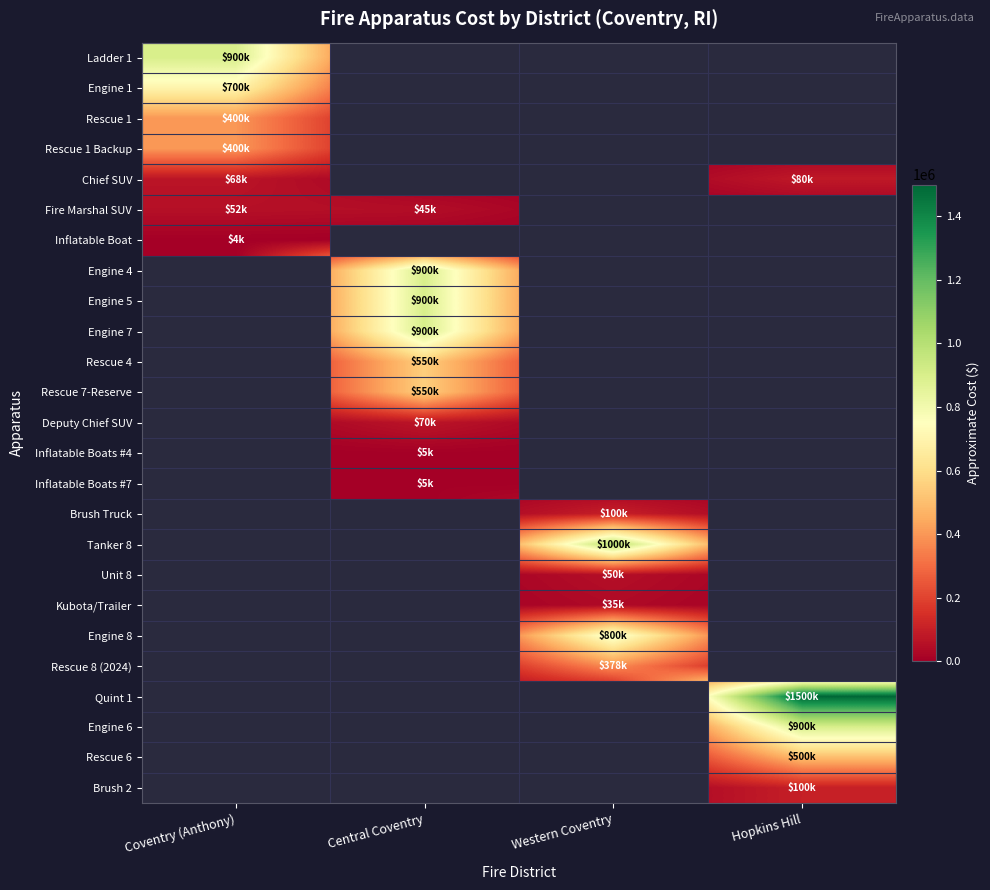

Which has a higher value, Hopkins Hill or Western Coventry?

Hopkins Hill